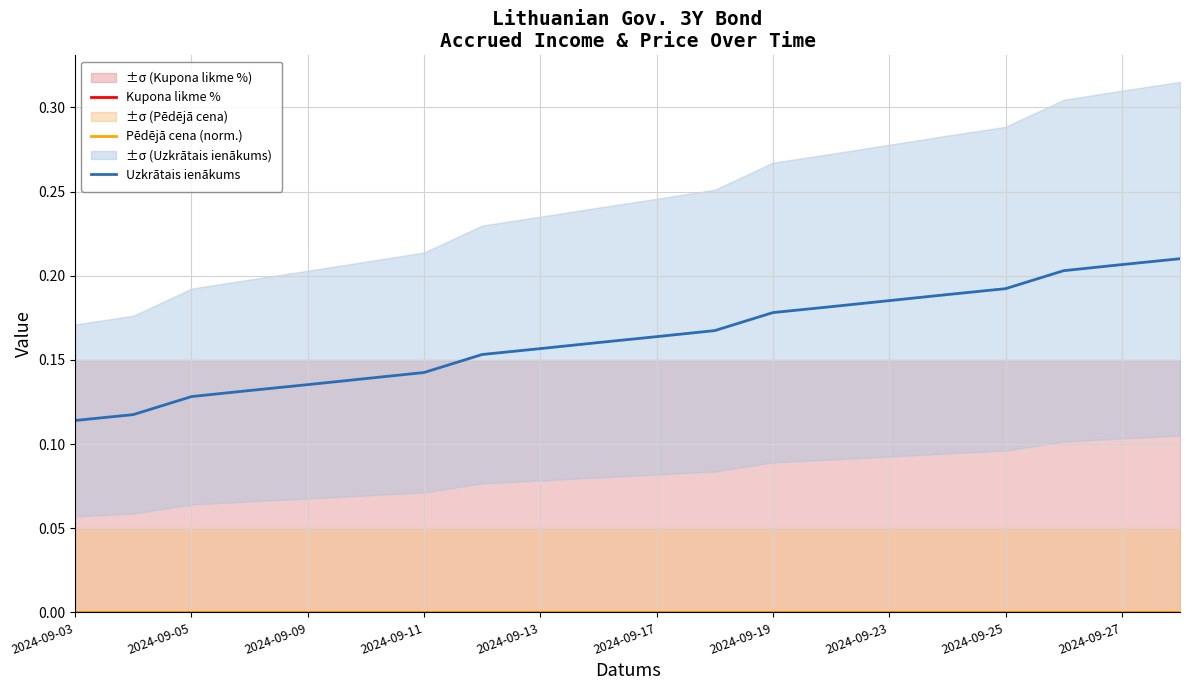

What is the maximum value for Uzkrātais ienākums?

0.2